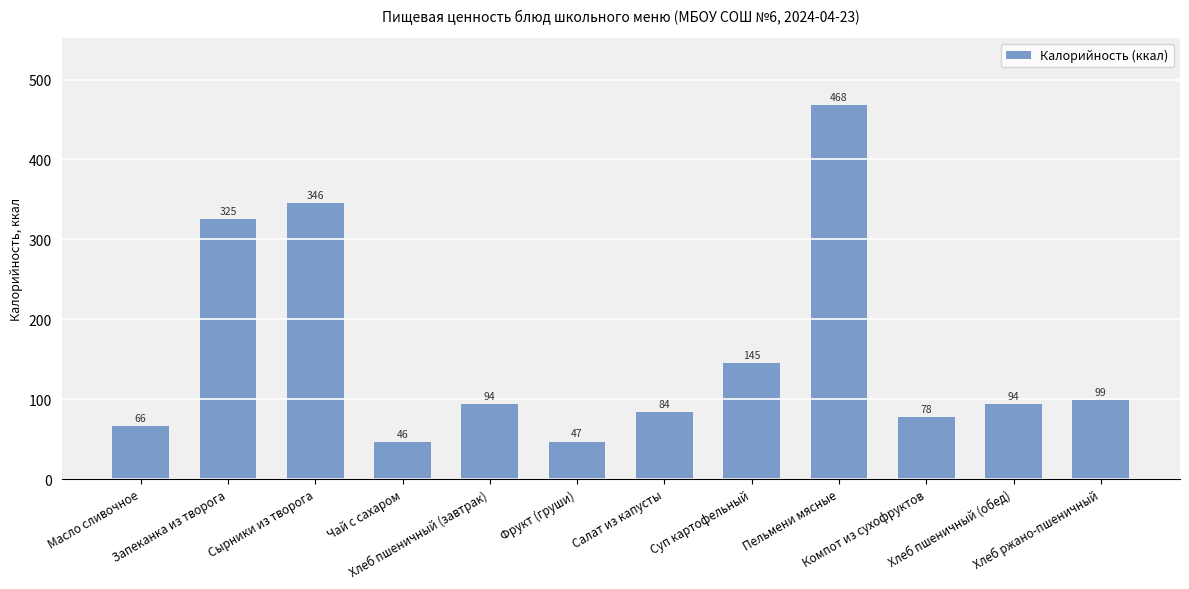

What is the value of the 1st bar from the left?

66.1